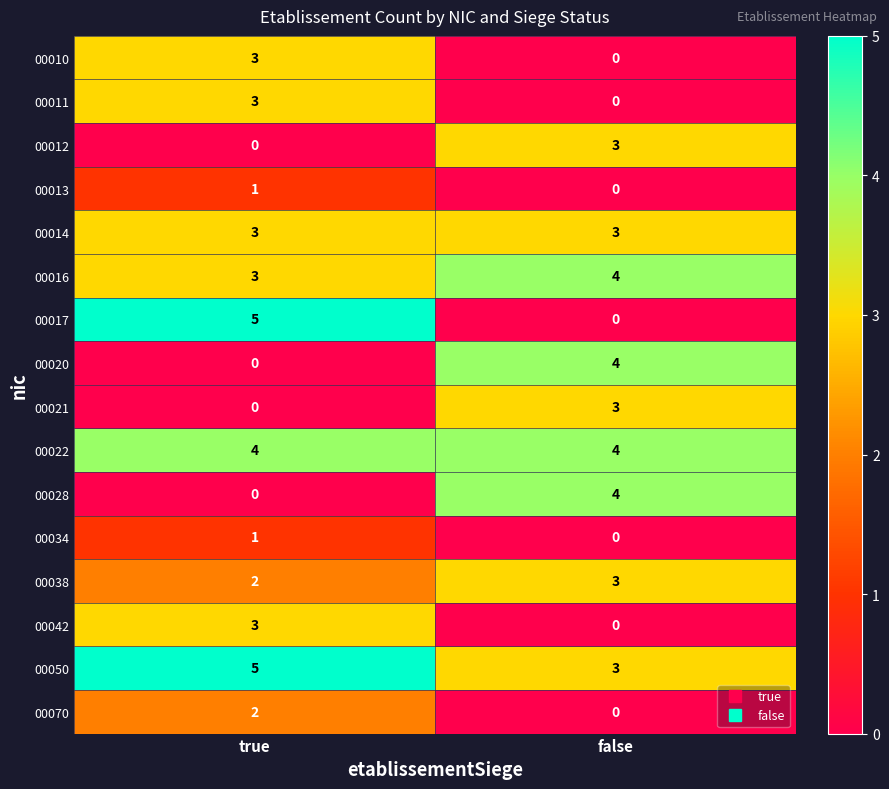

List the labels in order of 00017 value, smallest first.

false, true